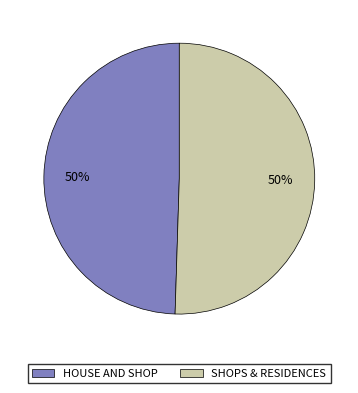

The SHOPS & RESIDENCES slice represents 57% of the pie. True or false?

False